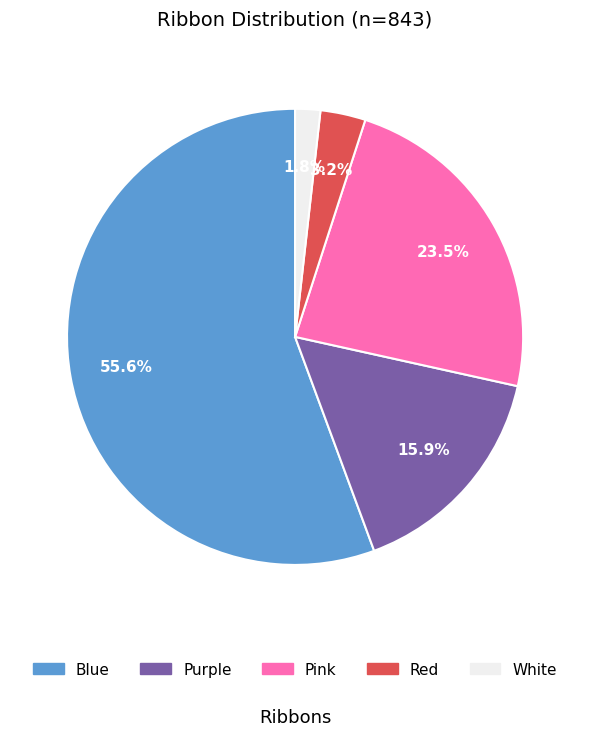

The Blue slice represents 69% of the pie. True or false?

False